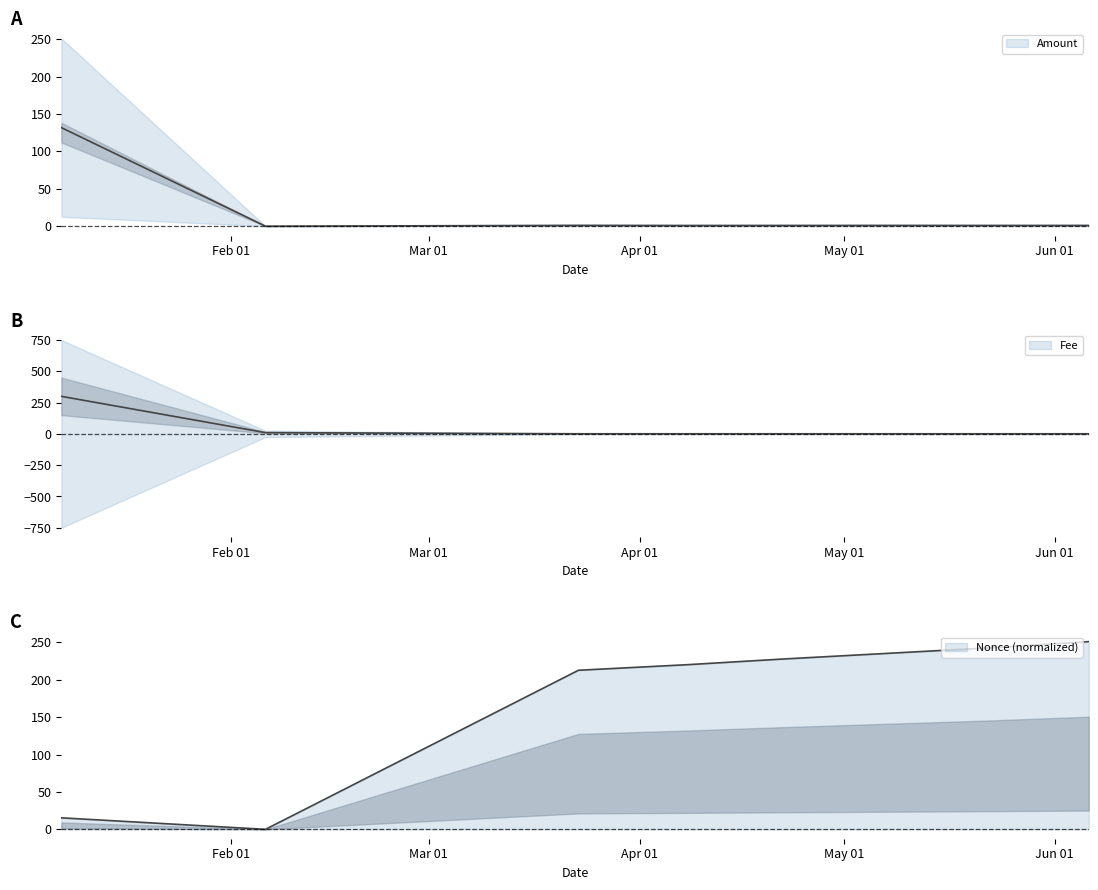

True or false: Nonce_norm and Fee intersect in this chart.

True